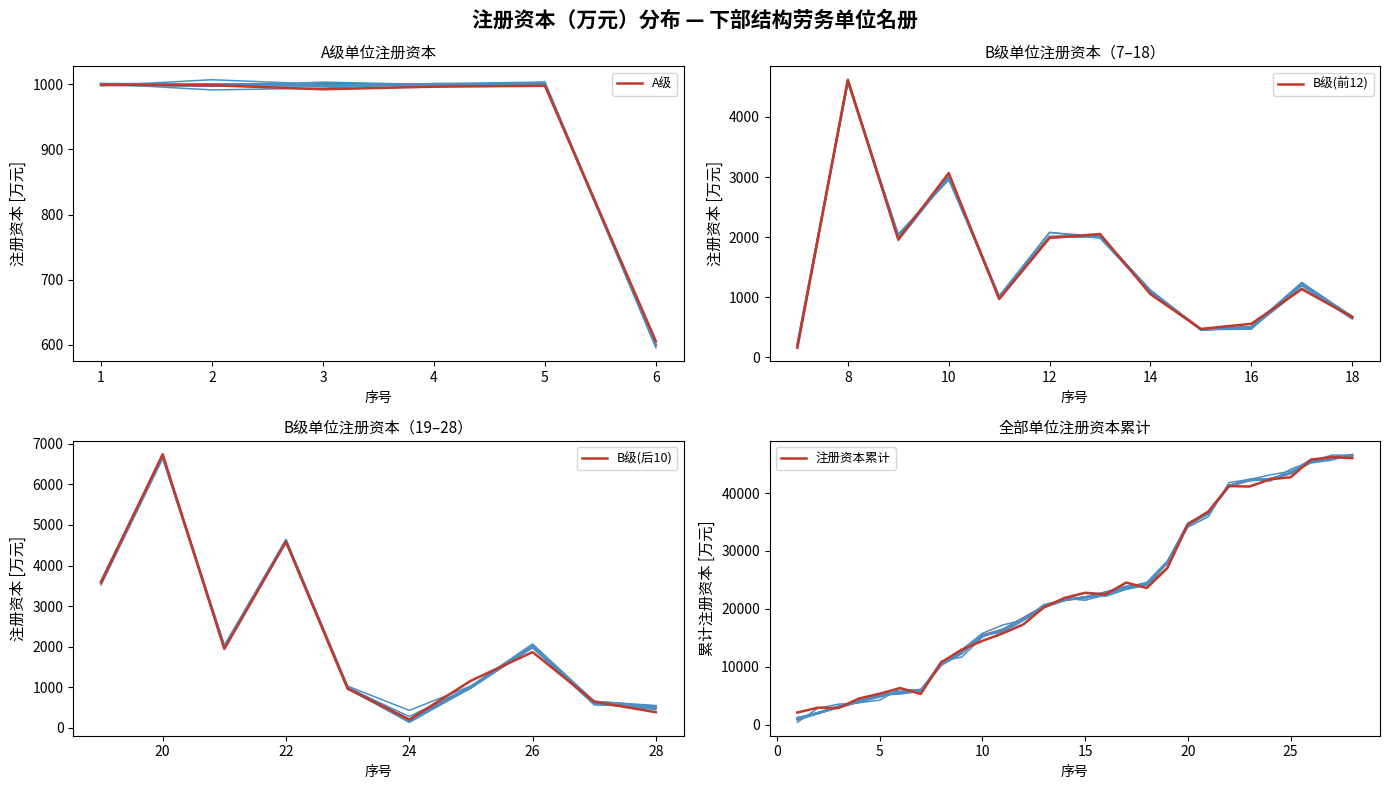

The value at 3 is 1000. True or false?

True